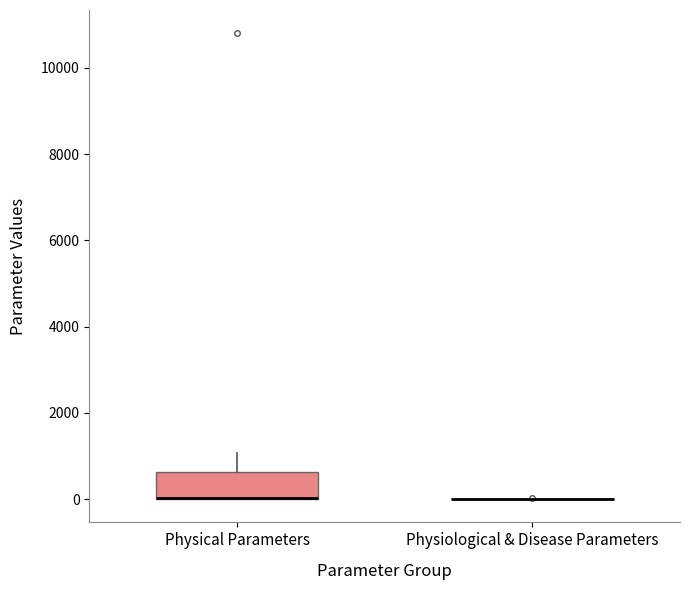

Reading left to right, transcribe this box plot: for each box, give where its median line is, the range the box spans, and where its two whiskers end, as read against the y-axis. The values are not printed on the chart, so give them approximately, as read against the axis.

Physical Parameters: median 0 (drawn on the box's lower edge), box 0 to 600, whiskers 0 to 1000
Physiological & Disease Parameters: box collapsed to a line at 0, whiskers 0 to 0